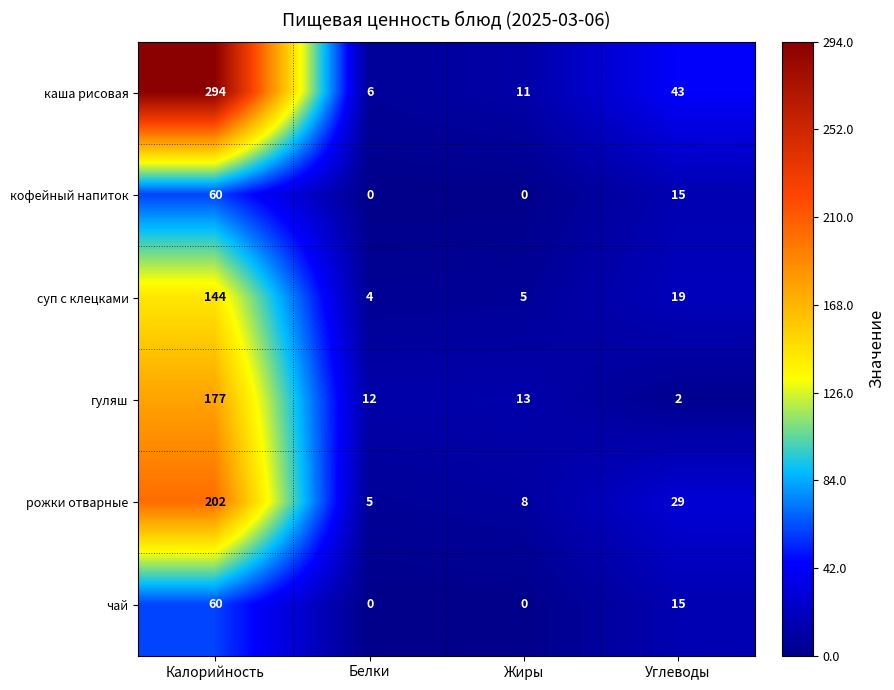

Reading left to right, extract all data points from this chart.

каша рисовая: Калорийность=294	Белки=6	Жиры=11	Углеводы=43
кофейный напиток: Калорийность=60	Белки=0	Жиры=0	Углеводы=15
суп с клецками: Калорийность=144	Белки=4	Жиры=5	Углеводы=19
гуляш: Калорийность=177	Белки=12	Жиры=13	Углеводы=2
рожки отварные: Калорийность=202	Белки=5	Жиры=8	Углеводы=29
чай: Калорийность=60	Белки=0	Жиры=0	Углеводы=15